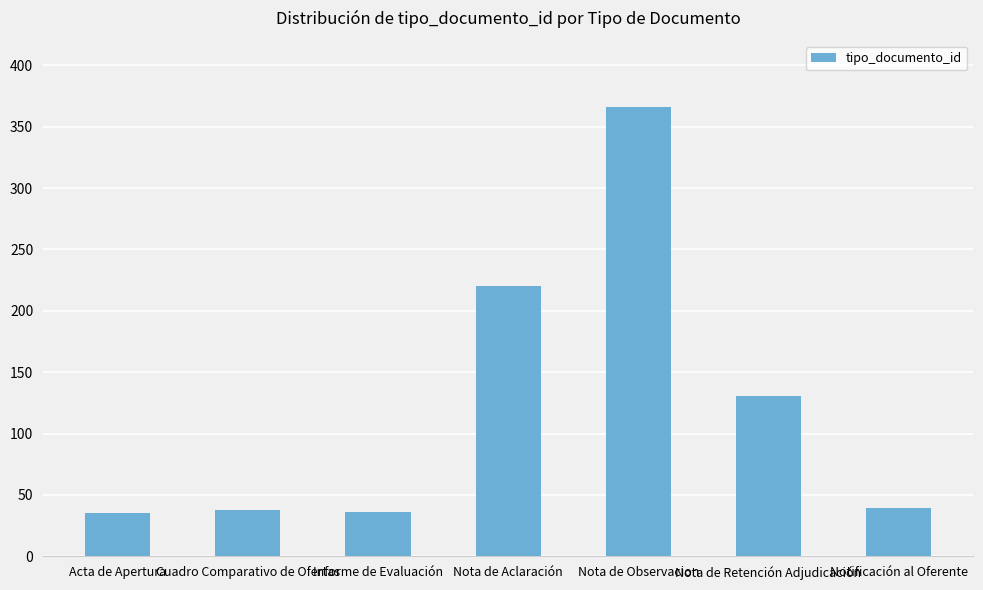

The chart shows a value of 366 at Nota de Observacion. True or false?

True